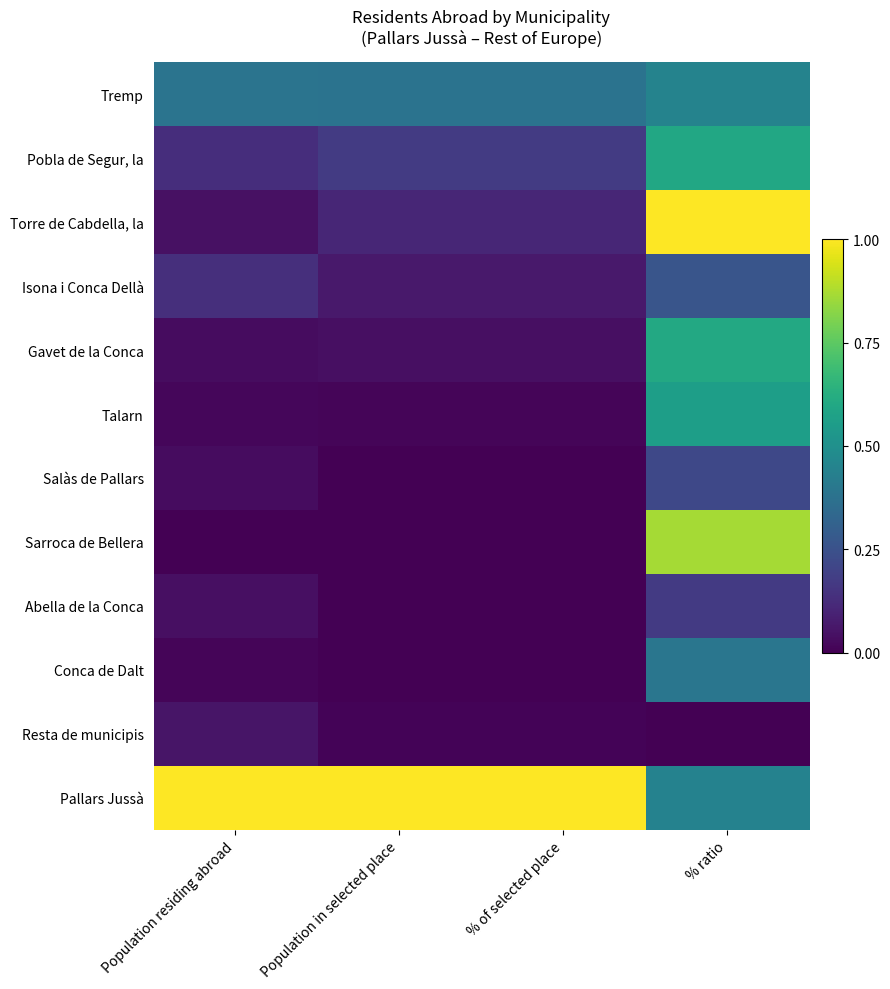

What is the total value across all series at Population residing abroad?

1.9